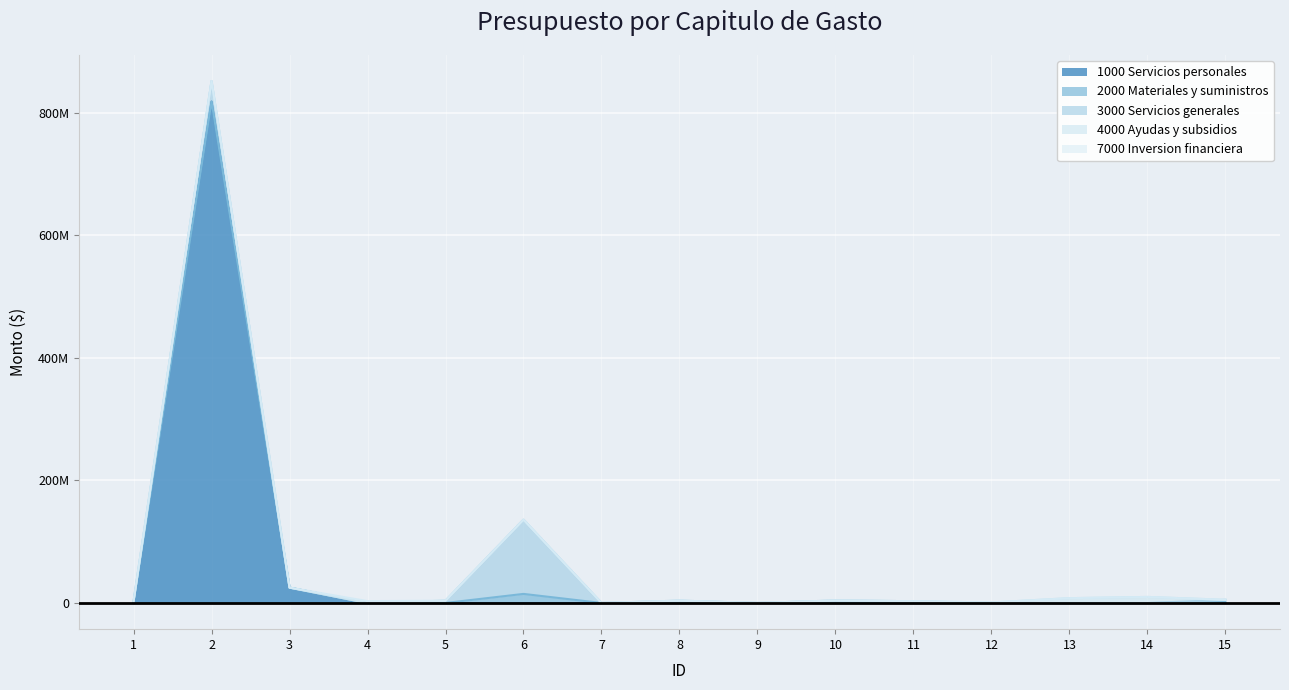

Rank the categories by 7000 Inversion financiera value from highest to lowest.

4, 1, 2, 3, 5, 6, 7, 8, 9, 10, 11, 12, 13, 14, 15